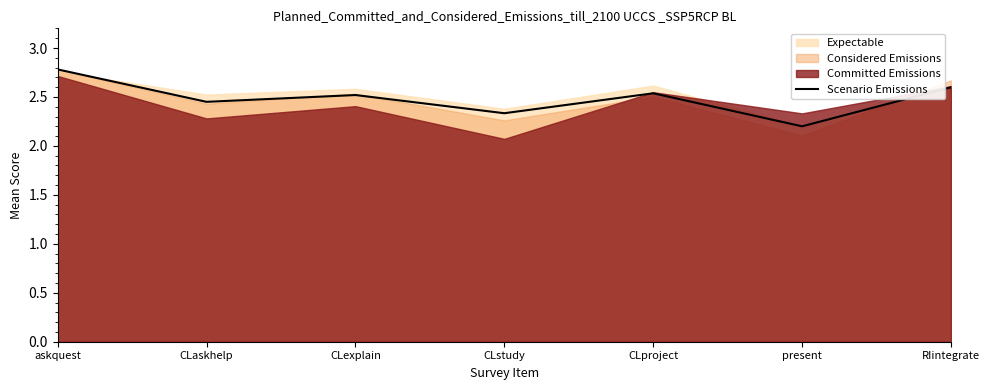

The Scenario Emissions series shows 2.6 at RIintegrate. True or false?

True